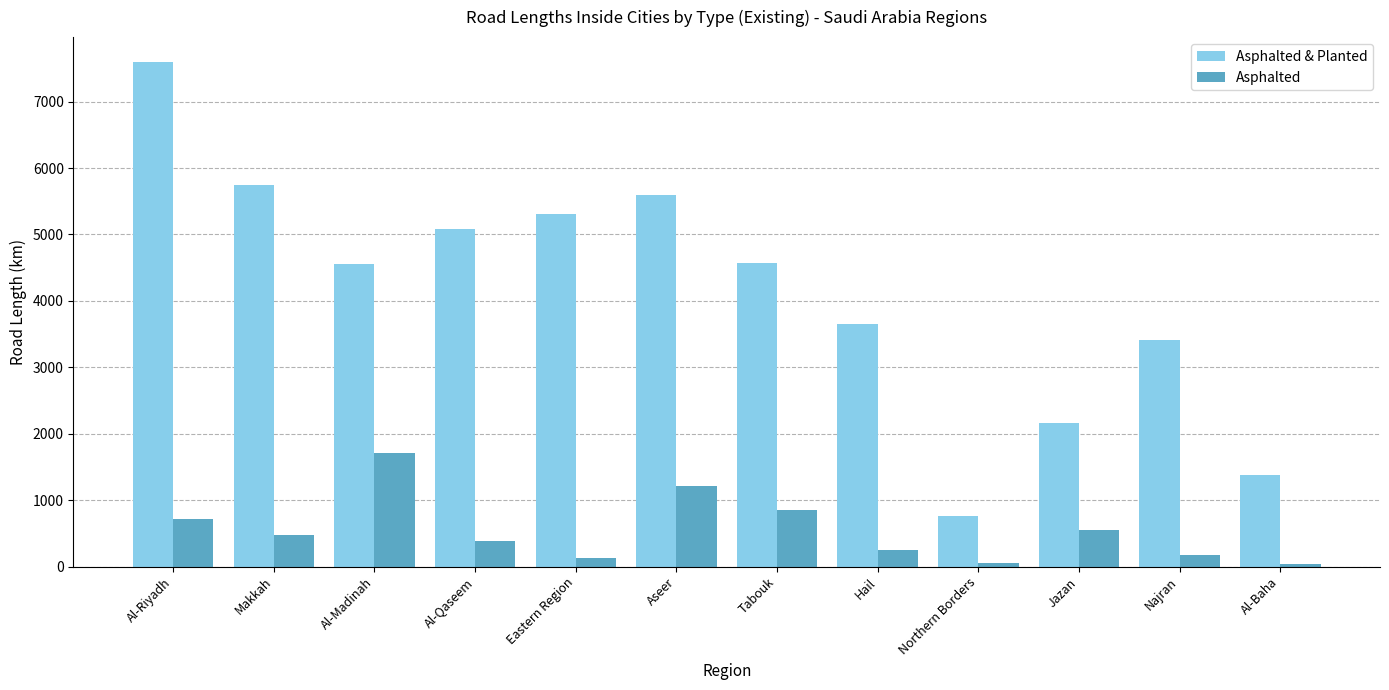

How many data points does each series have?

12